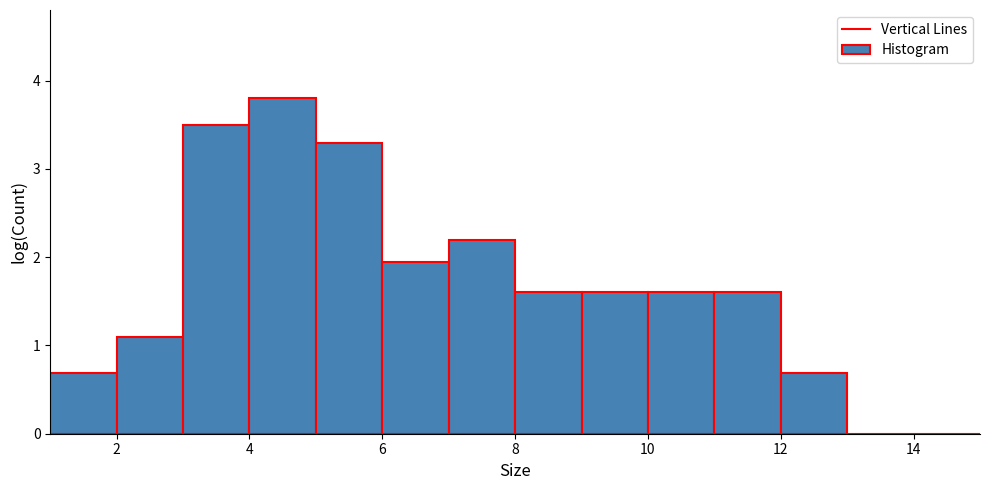

Reading left to right, list every bar in this chart as the range it spans on the x-axis followed by its height. The values are not printed on the chart, so give them approximately, as read against the axis.

1 to 2: 0.7
2 to 3: 1.1
3 to 4: 3.5
4 to 5: 3.8
5 to 6: 3.3
6 to 7: 1.9
7 to 8: 2.2
8 to 9: 1.6
9 to 10: 1.6
10 to 11: 1.6
11 to 12: 1.6
12 to 13: 0.7
13 to 14: 0
14 to 15: 0